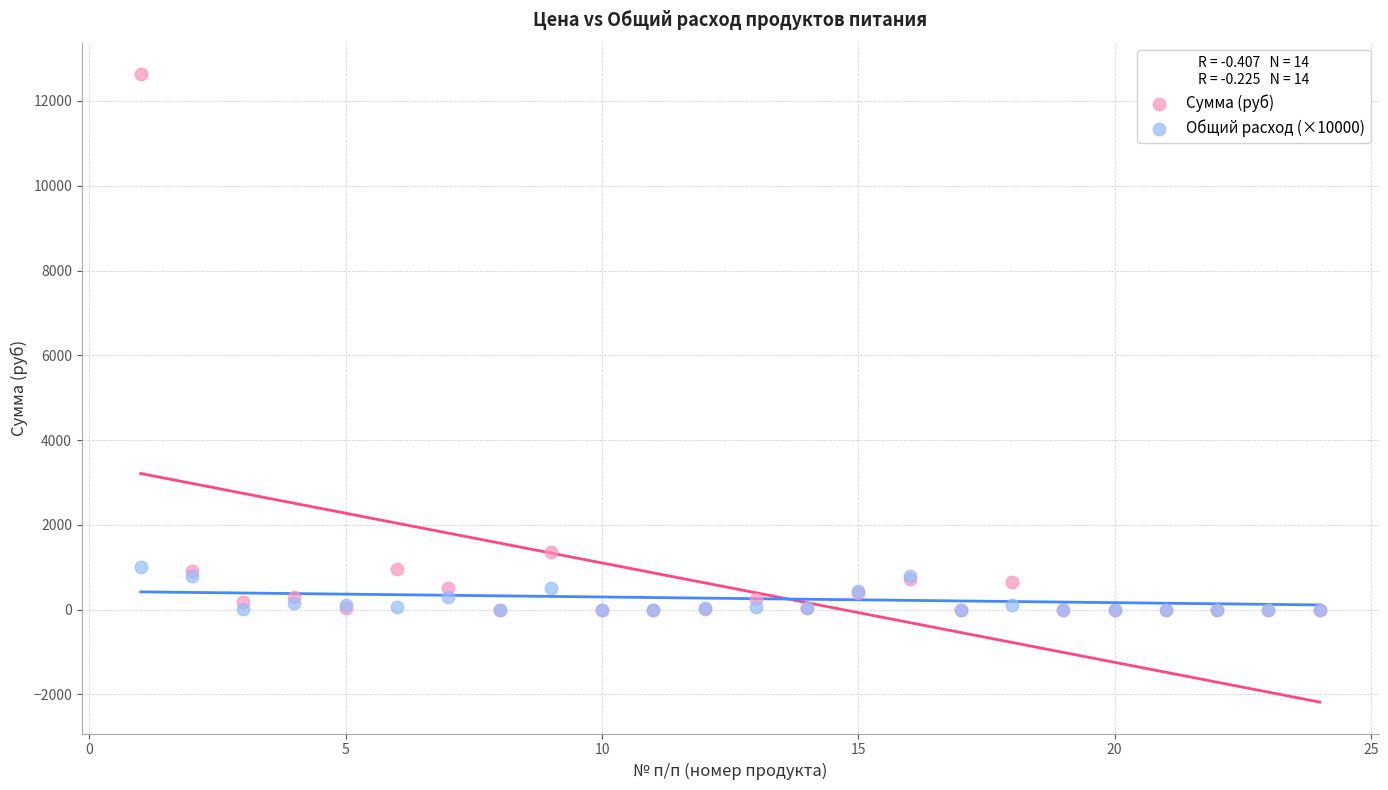

Which series contains the highest Y value?

Сумма (руб)